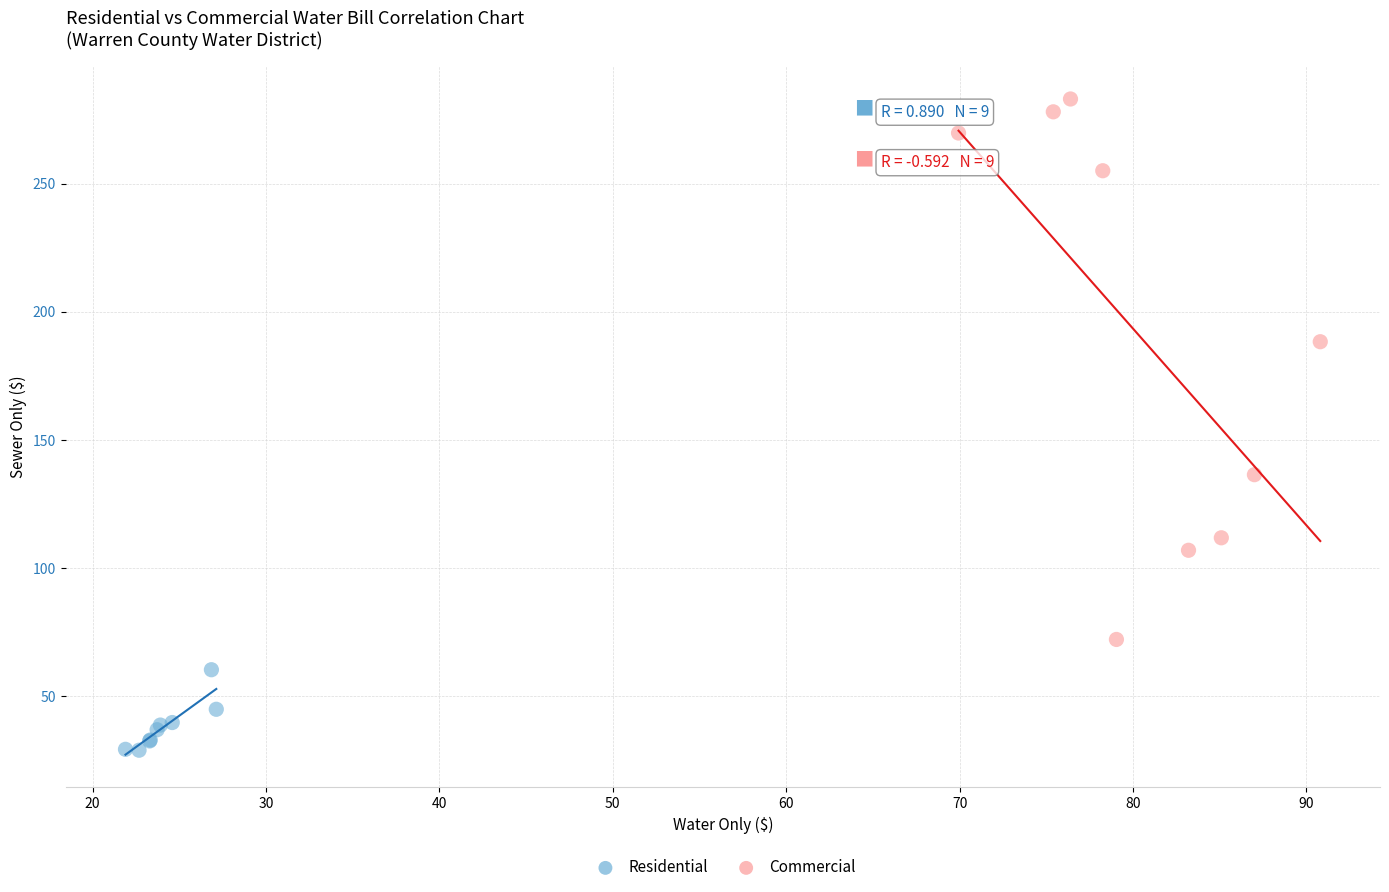

Which series contains the highest Y value?

Commercial